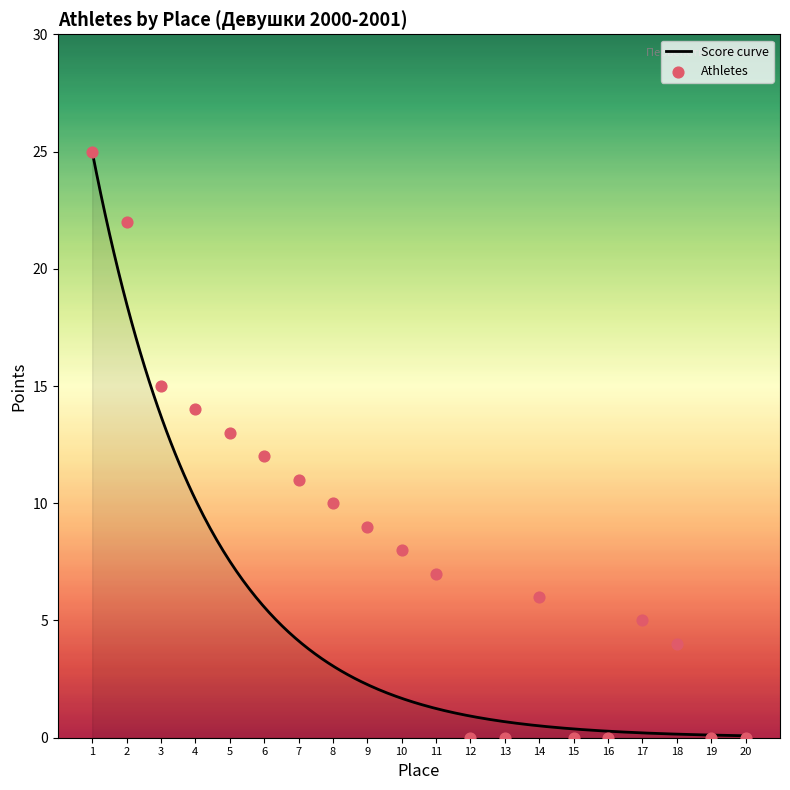

Between 10 and 13, which is larger?

10